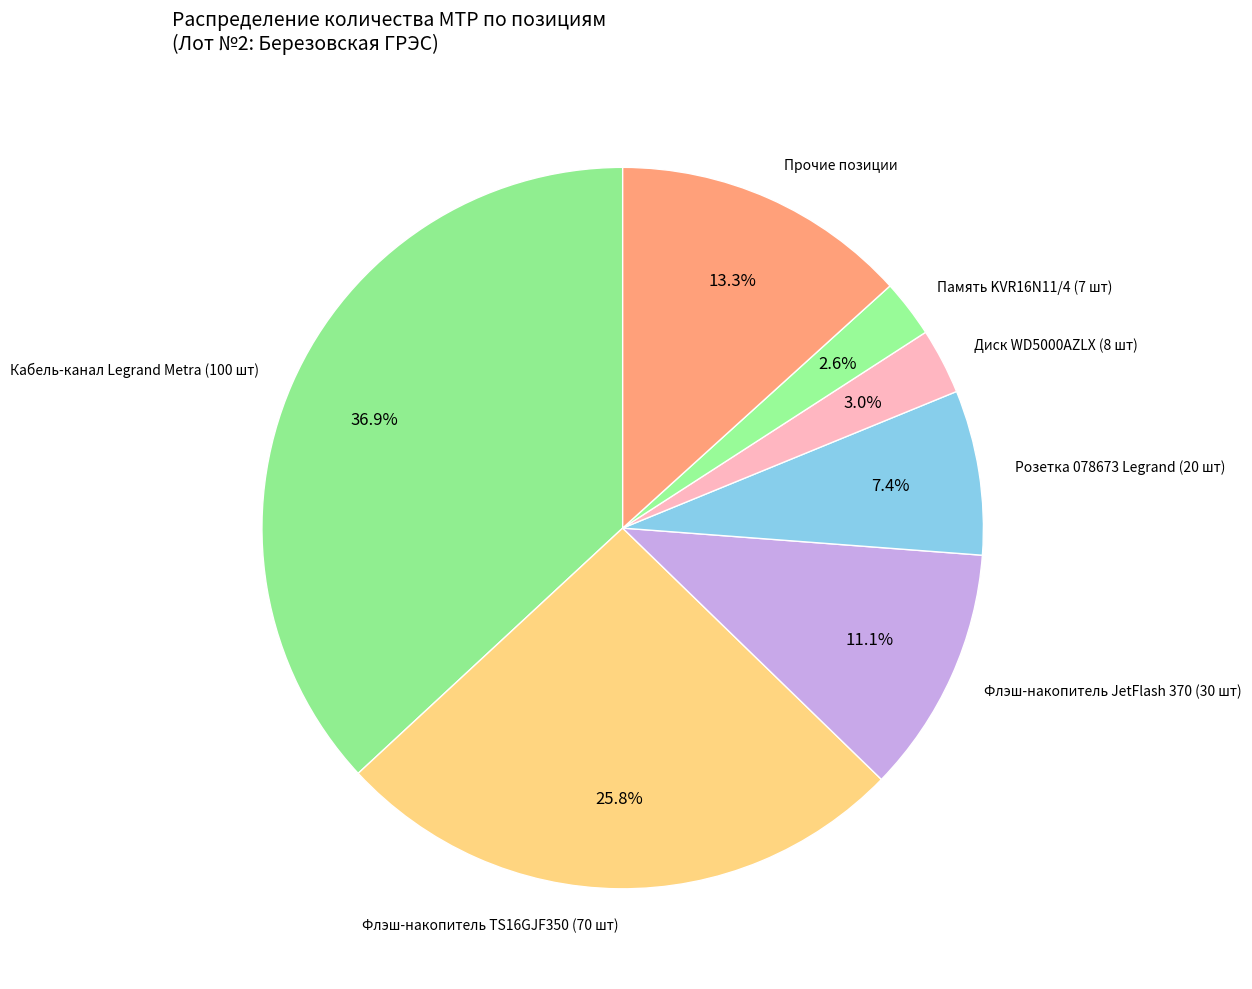

What percentage do Кабель-канал Legrand Metra (100 шт) and Память KVR16N11/4 (7 шт) together represent?

39.5%